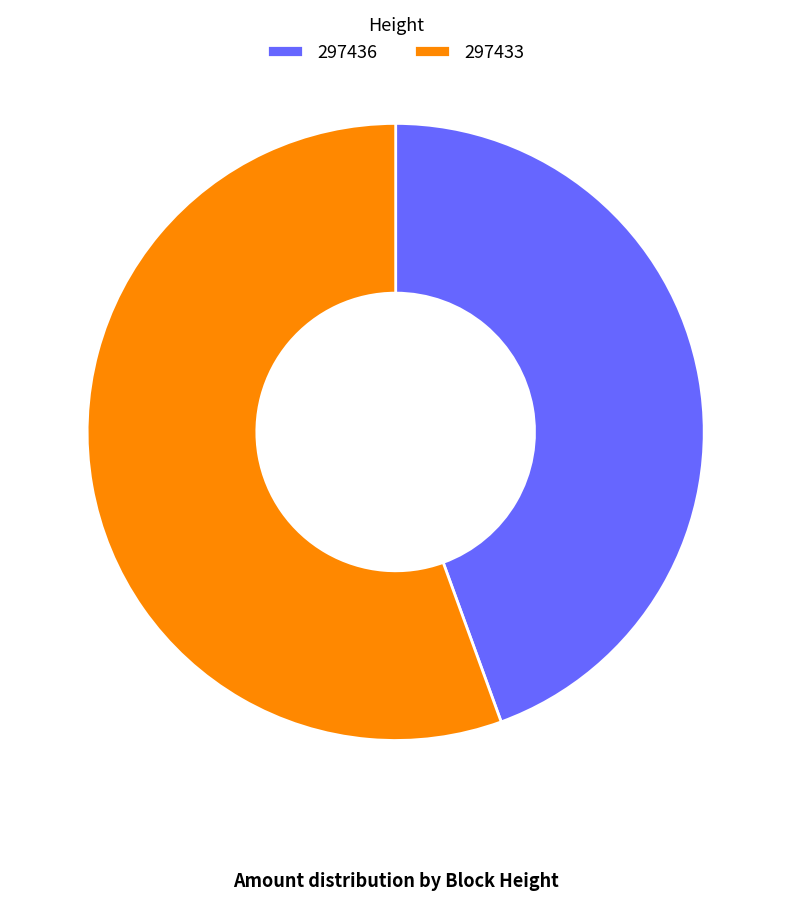

Which slice represents more than half of the pie?

297433